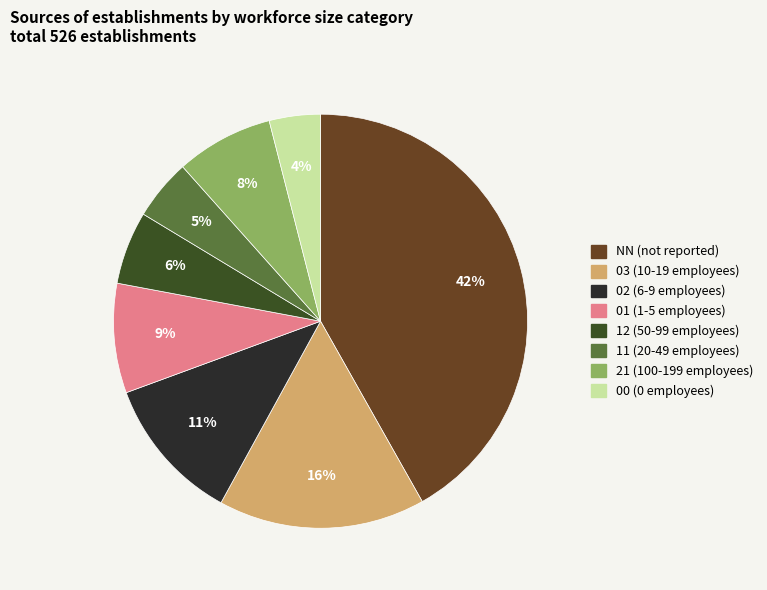

To the nearest percent, what is the average slice percentage?

12%